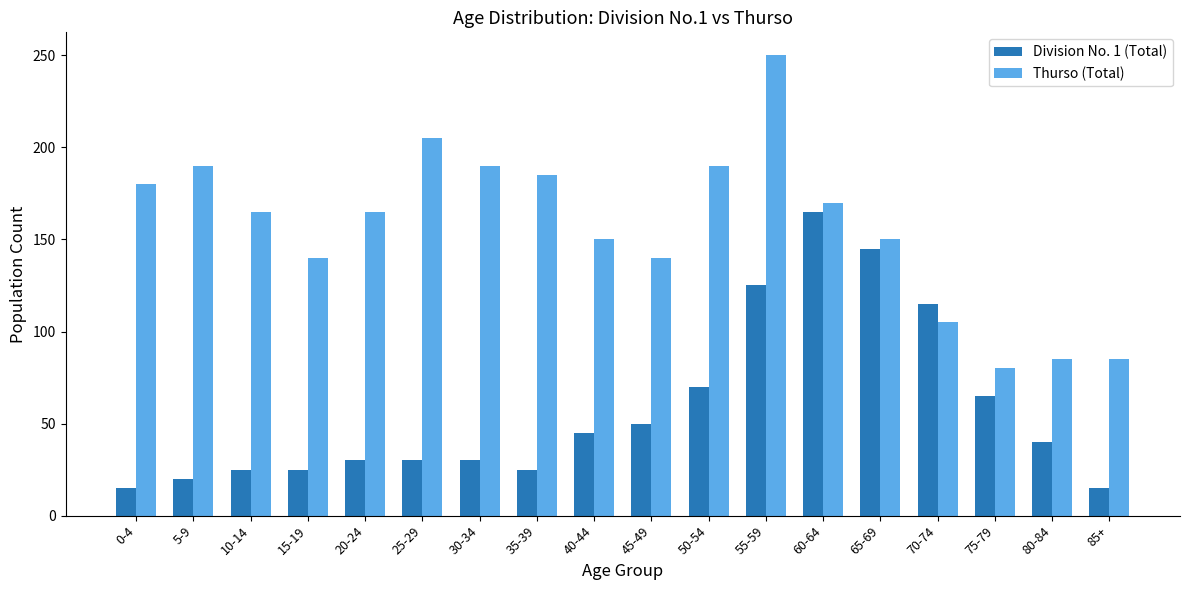

What is the value of the Division No. 1 (Total) bar at the 2nd from the left?

20